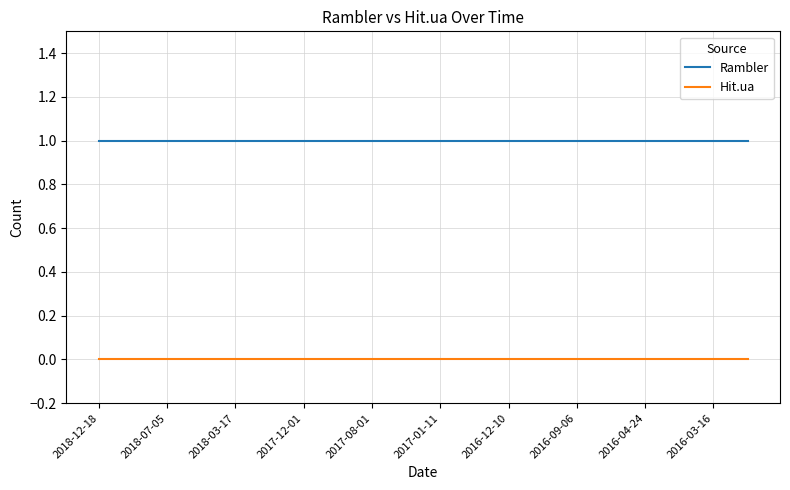

Rank the series by their average value, from lowest to highest.

Hit.ua, Rambler